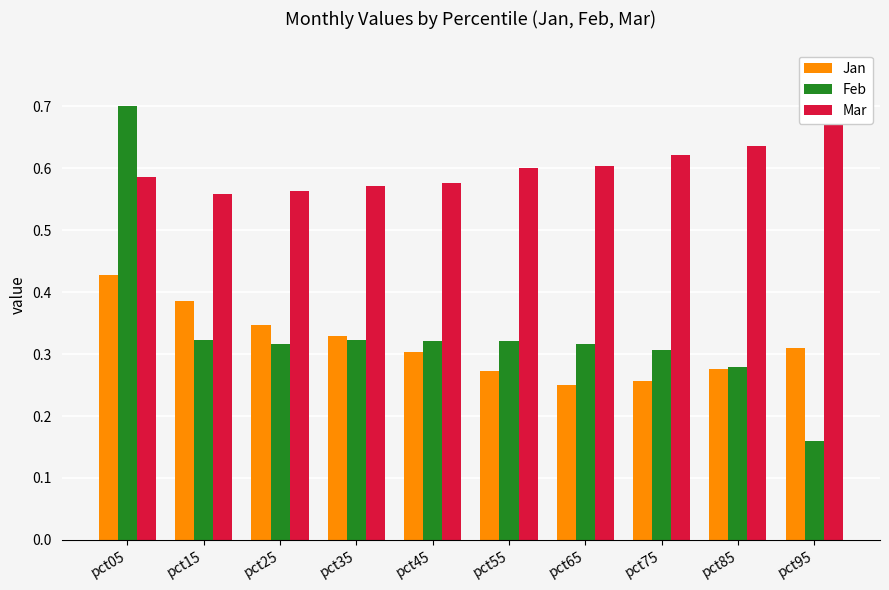

What is the value of the Jan bar at the 4th from the left?

0.3